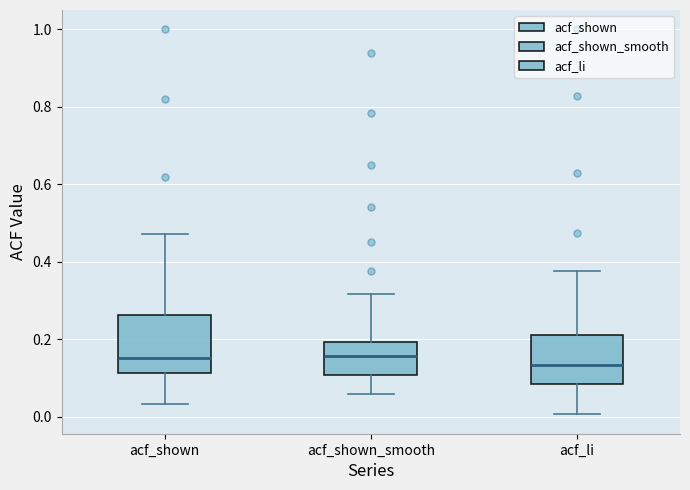

Where is the lower edge of the box for acf_shown on the y-axis? The values are not printed on the chart, so give them approximately, as read against the axis.

0.12